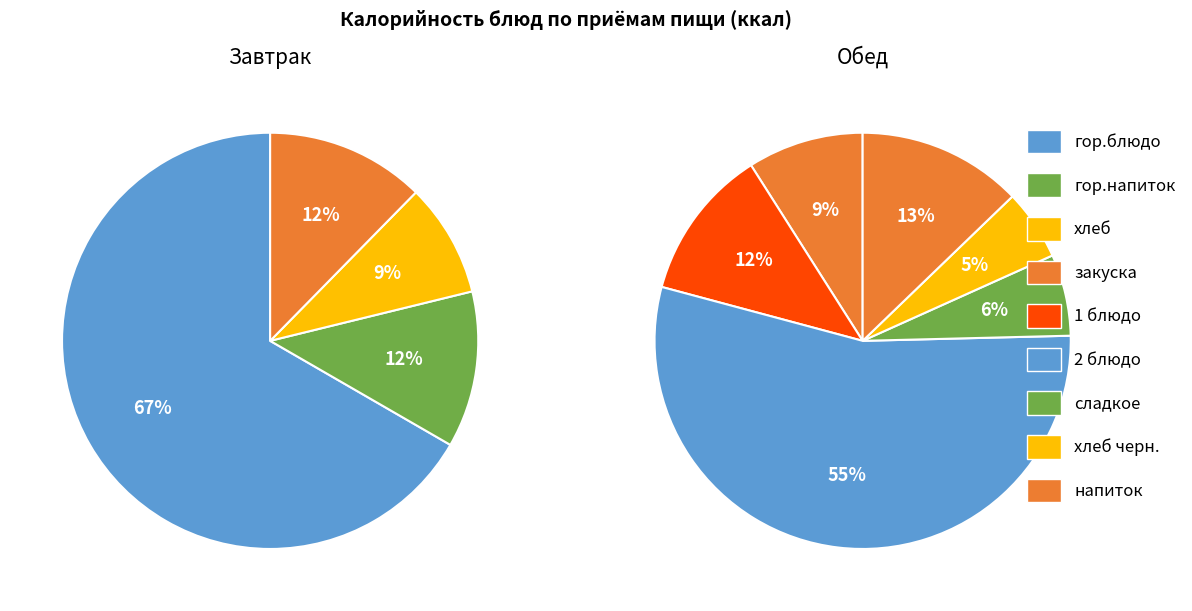

To the nearest percent, what percentage of the pie is хлеб?

9%